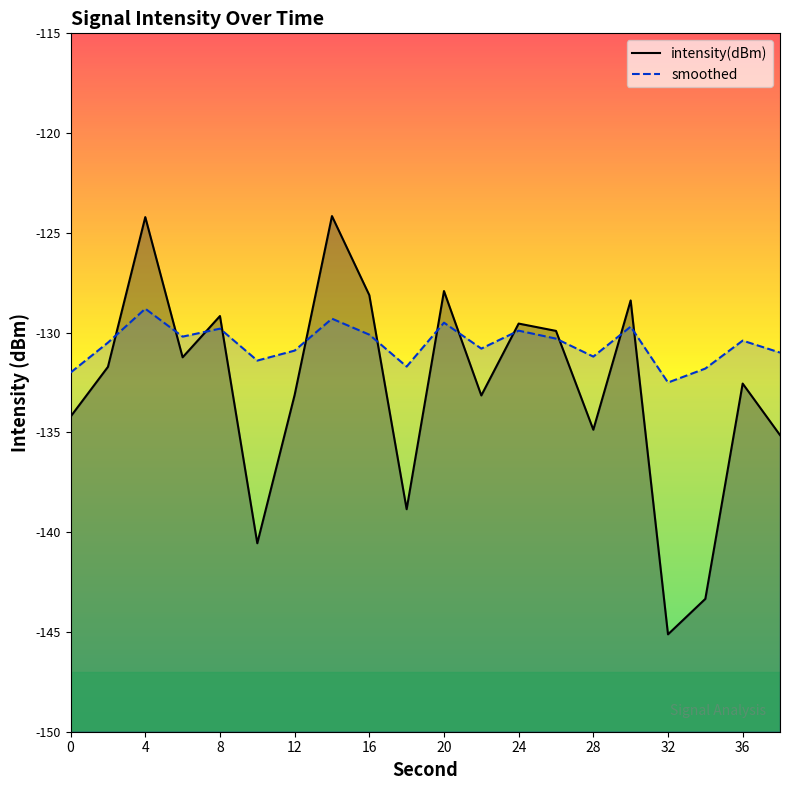

What is the minimum value shown in the chart?

-145.1